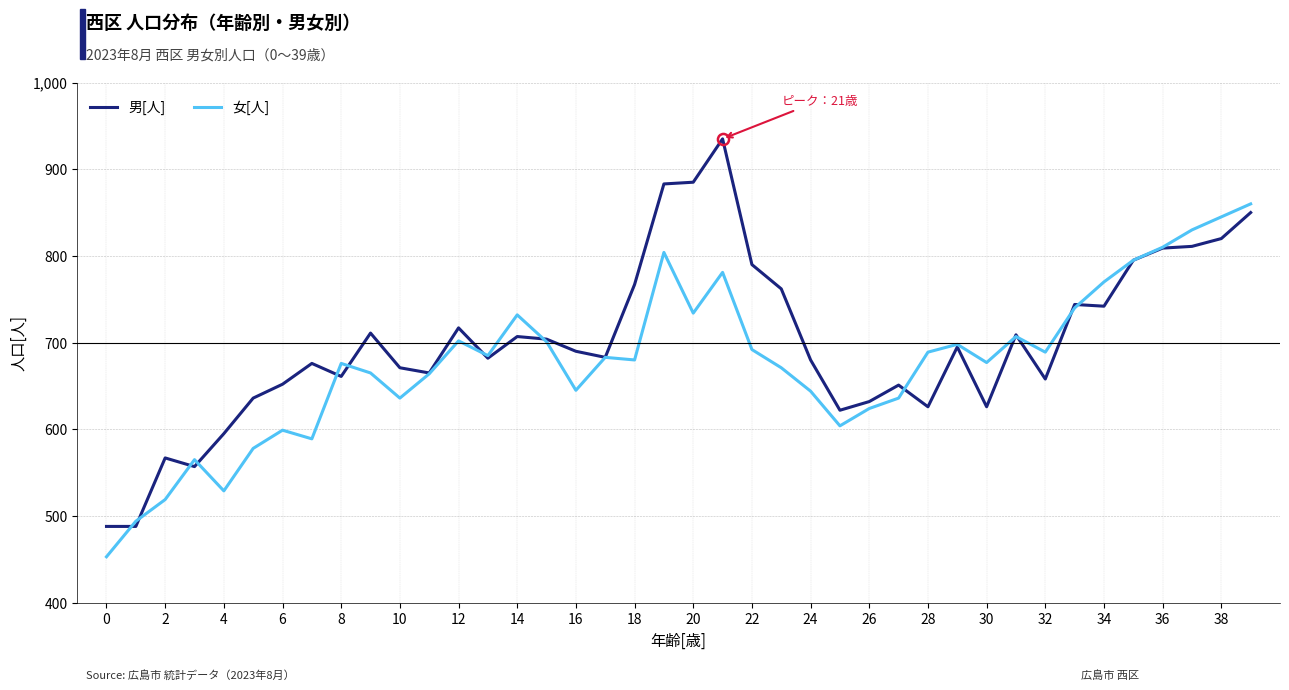

List the series in order of their peak value, lowest first.

女[人], 男[人]